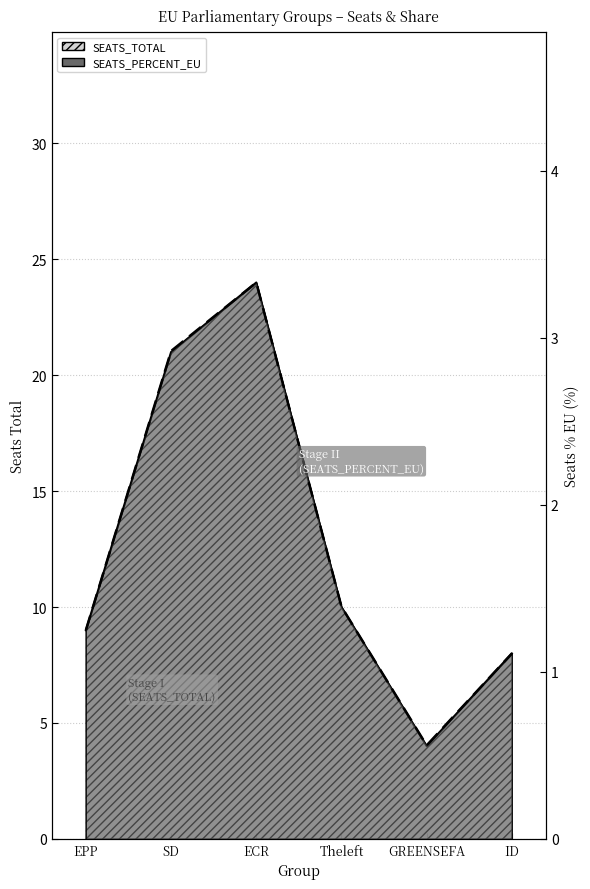

Reading left to right, transcribe all the data shown in this chart.

SEATS_TOTAL: 9.0	21.0	24.0	10.0	4.0	8.0
SEATS_PERCENT_EU: 1.2	2.9	3.3	1.4	0.6	1.1